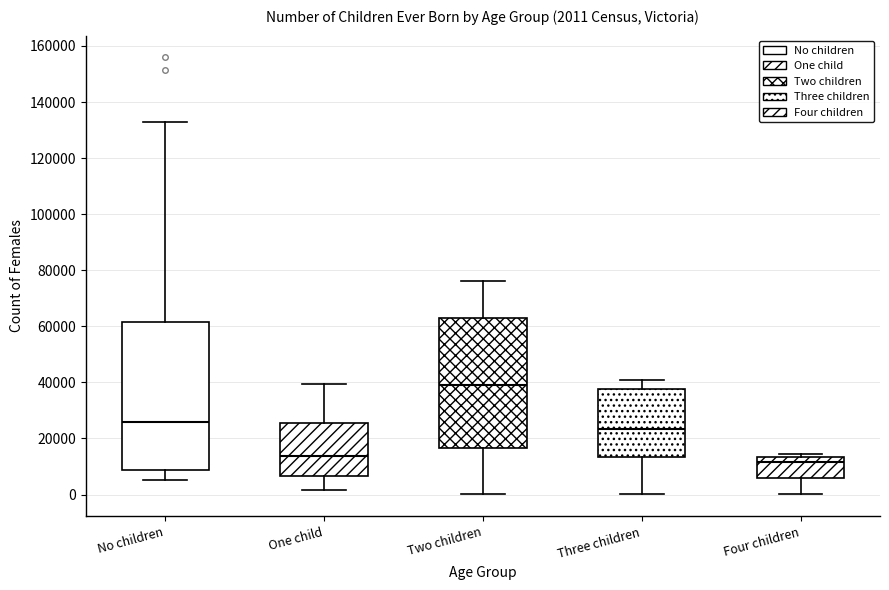

Which box is the tallest, from its lower edge to its upper edge?

No children